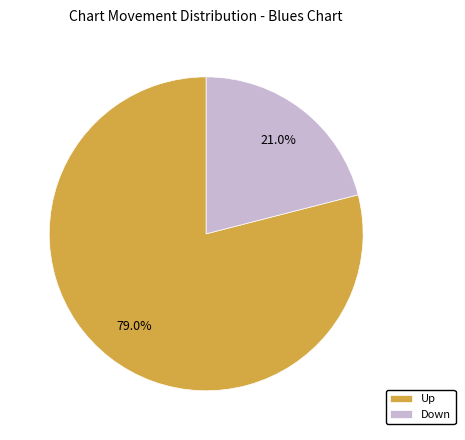

To the nearest percent, what is the average slice percentage?

50%